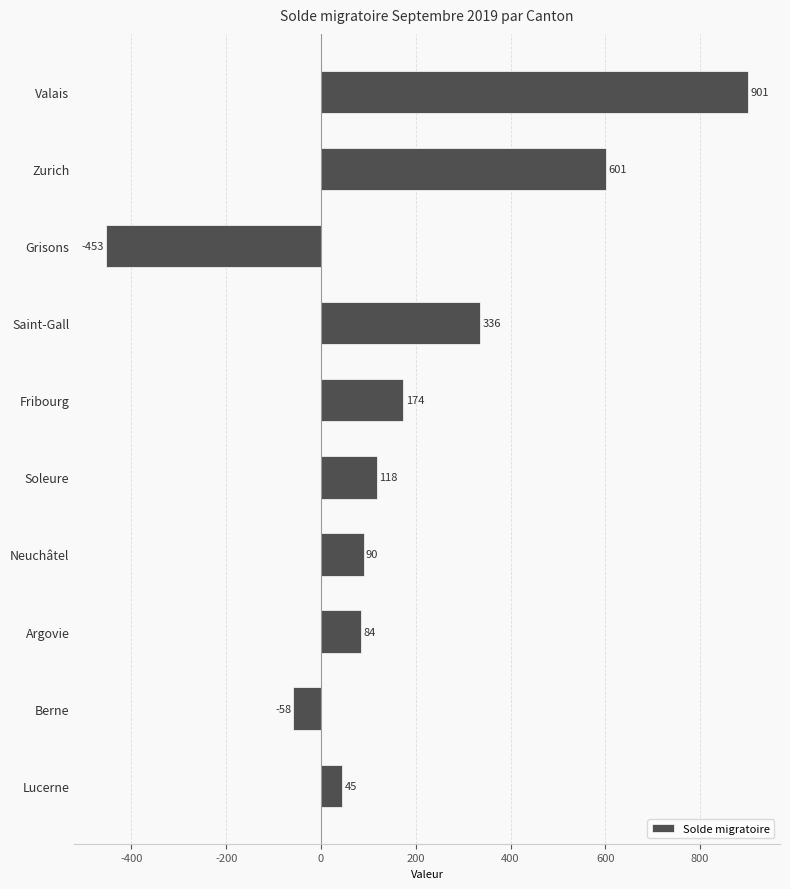

What is the approximate value at Neuchâtel, to the nearest 50?

100